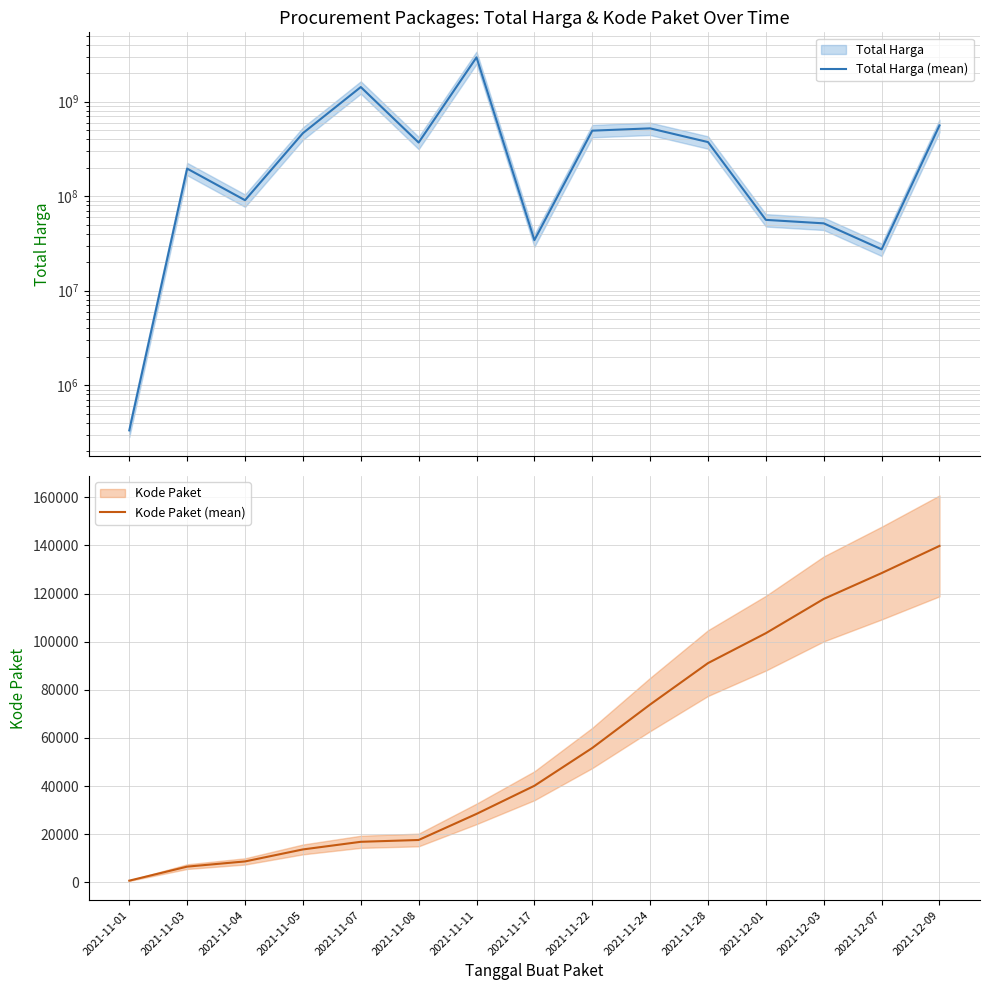

True or false: Kode Paket (mean) has more than 1 interior local peaks.

False